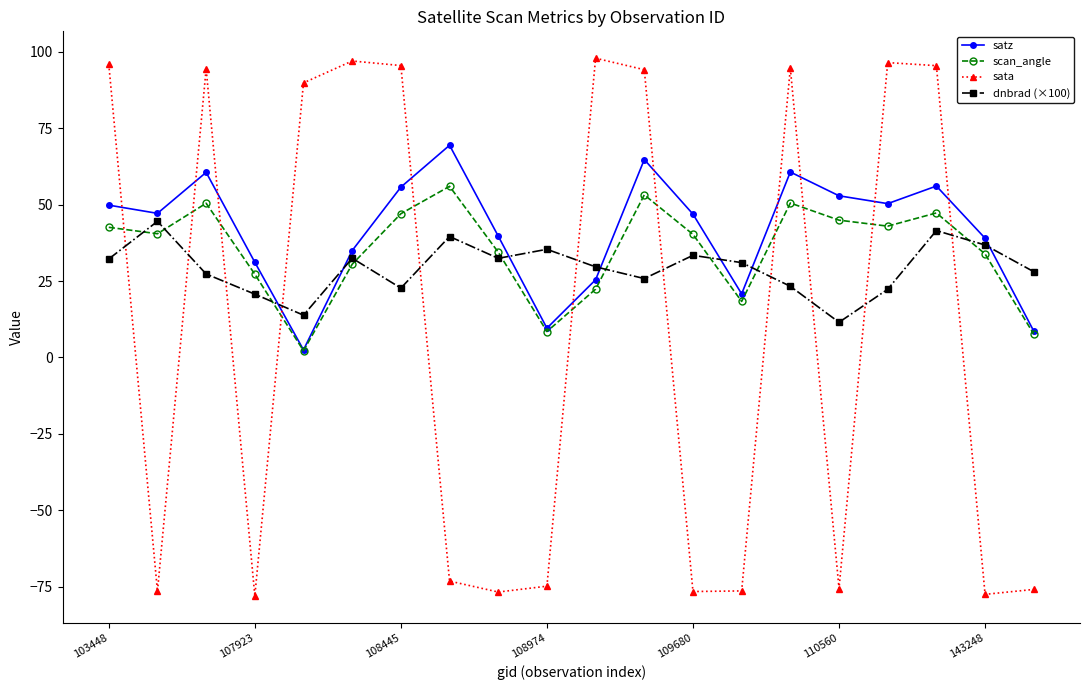

How many positive values does the sata series have?

10